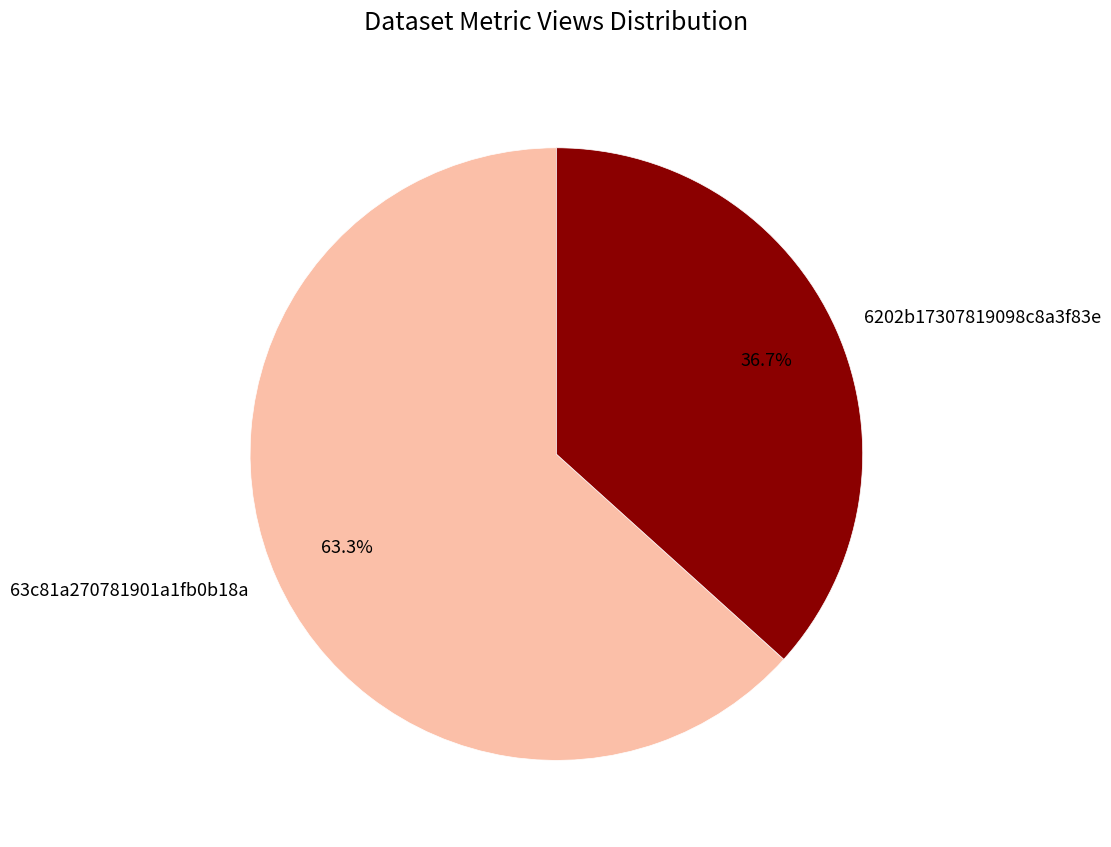

Is 63c81a270781901a1fb0b18a the majority of the pie?

Yes